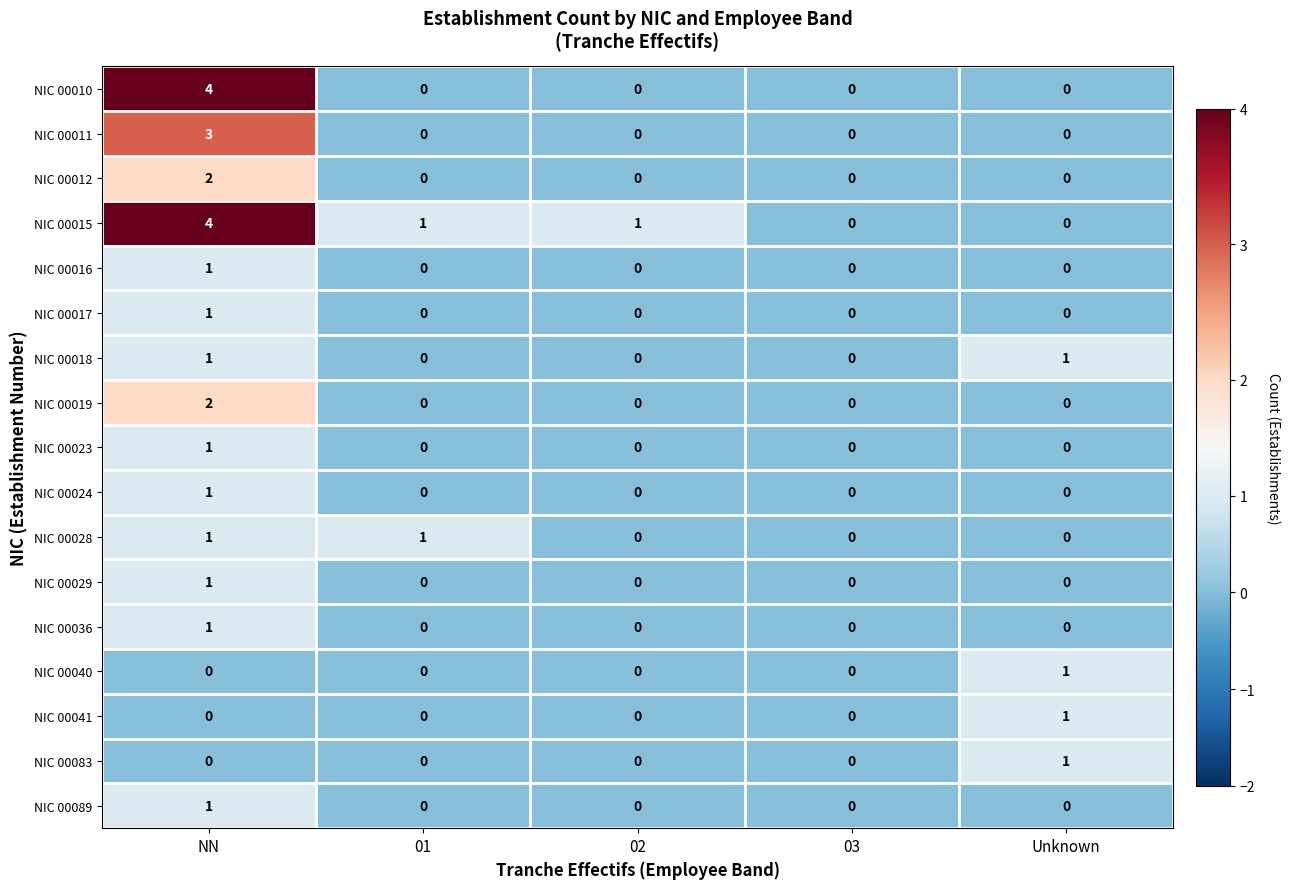

How many NIC 00010 values are between 0 and 1?

4